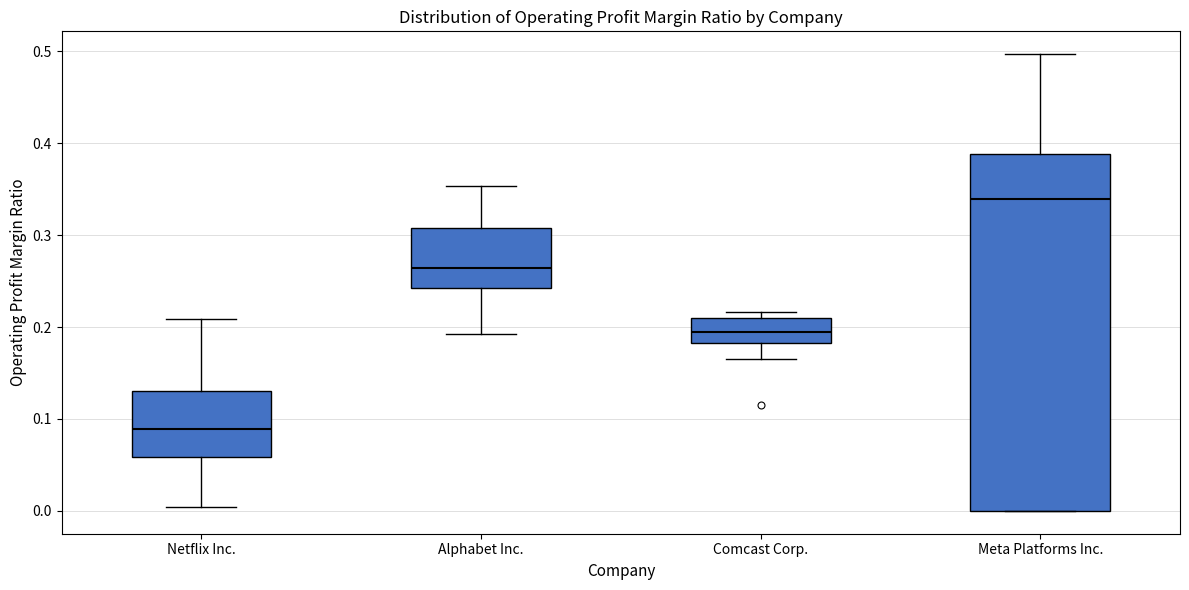

Reading left to right, read every box against the y-axis: the position of its median line, the range the box covers, and the ends of its whiskers. The values are not printed on the chart, so give them approximately, as read against the axis.

Netflix Inc.: median 0.09, box 0.06 to 0.13, whiskers 0.00 to 0.21
Alphabet Inc.: median 0.26, box 0.24 to 0.31, whiskers 0.19 to 0.35
Comcast Corp.: median 0.19, box 0.18 to 0.21, whiskers 0.17 to 0.22
Meta Platforms Inc.: median 0.34, box 0.00 to 0.39, whiskers 0.00 to 0.50